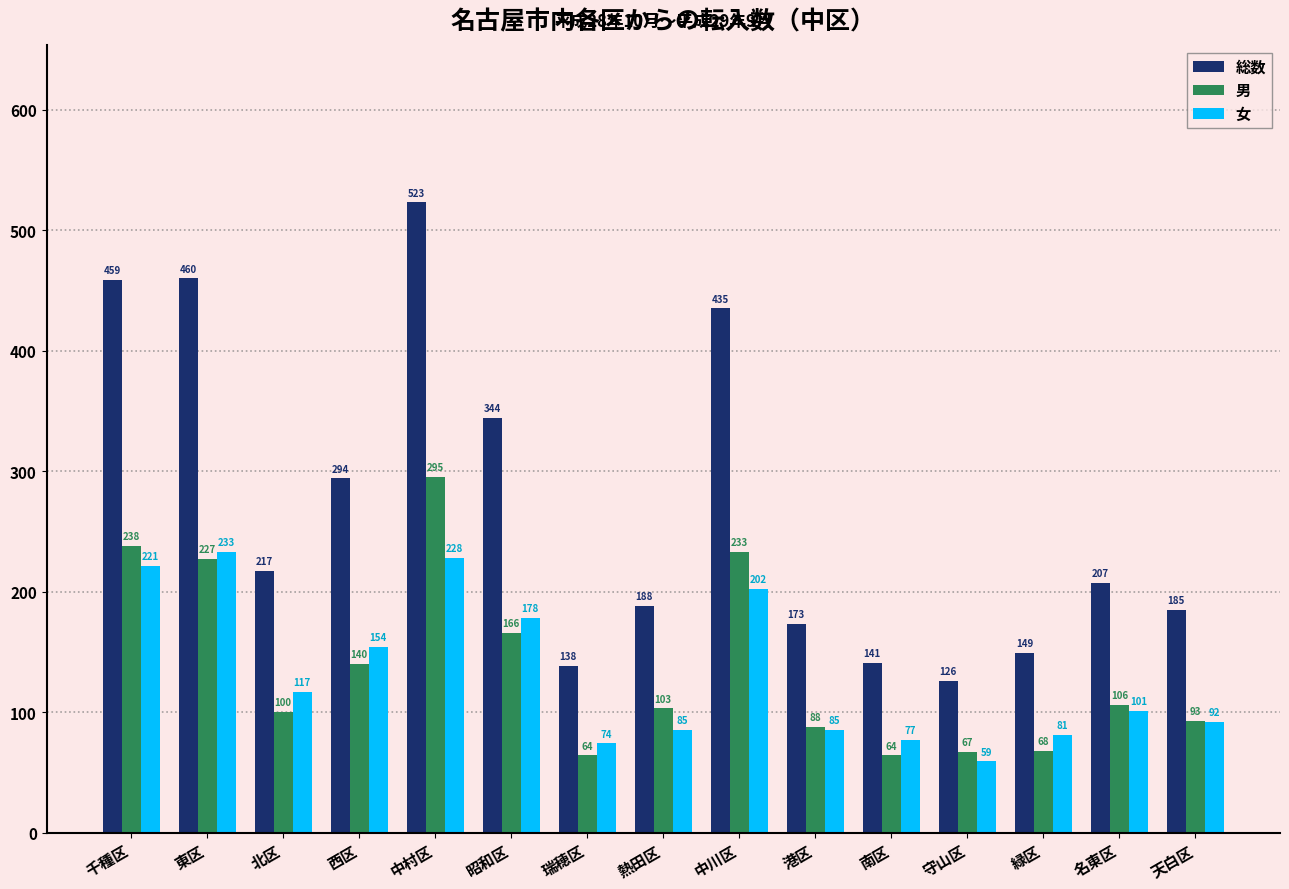

What is the spread (max minus min) of values at 南区?

77